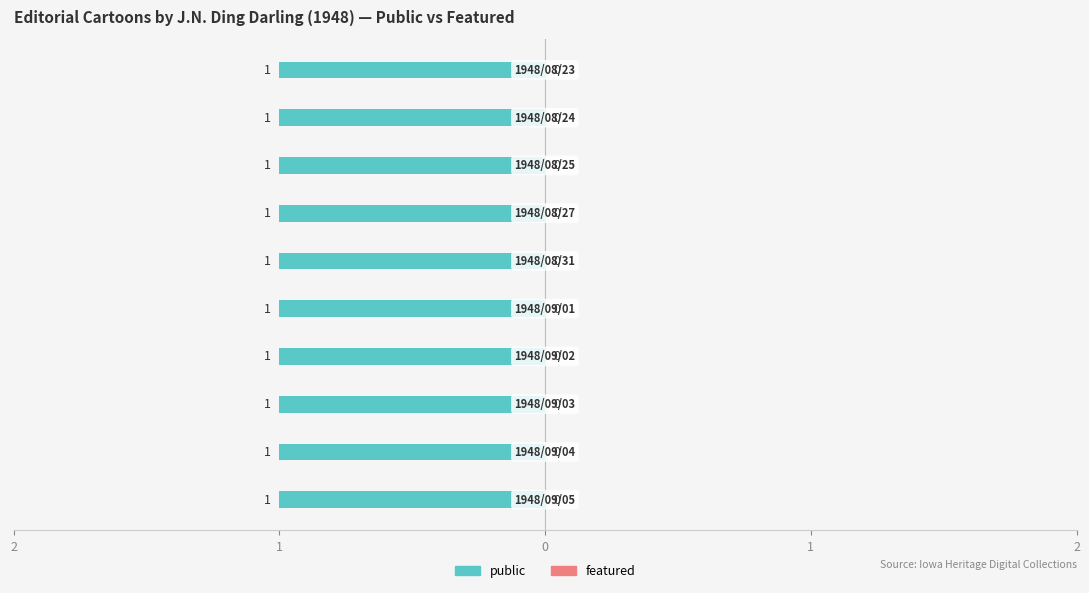

What value does the public series have at 1948/09/02?

1